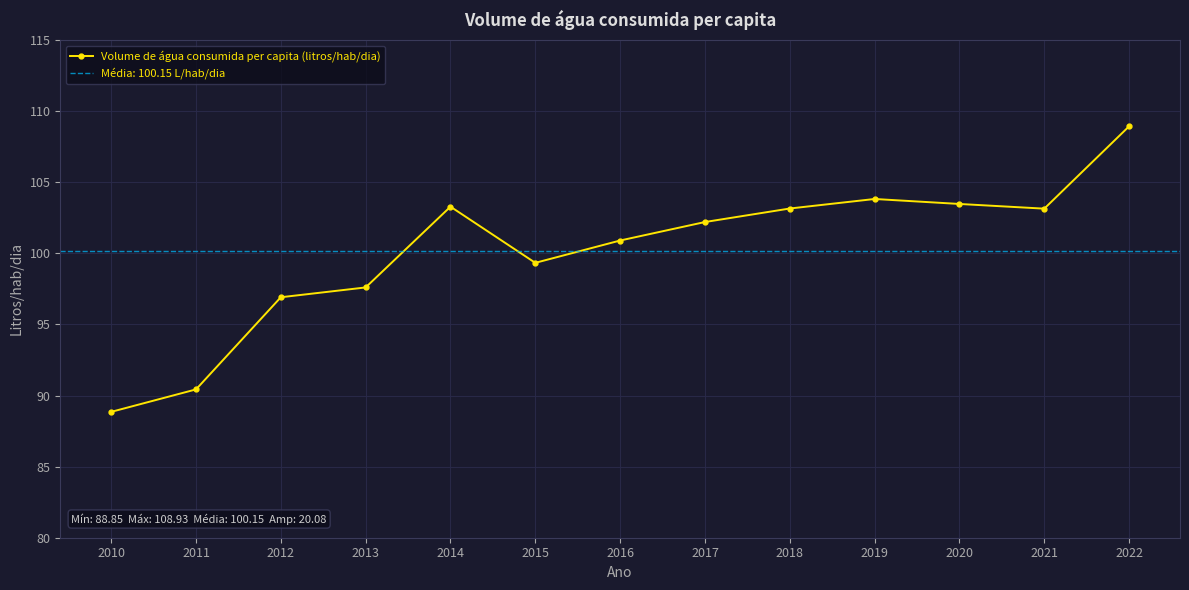

What is the difference between the maximum and minimum values?

20.1